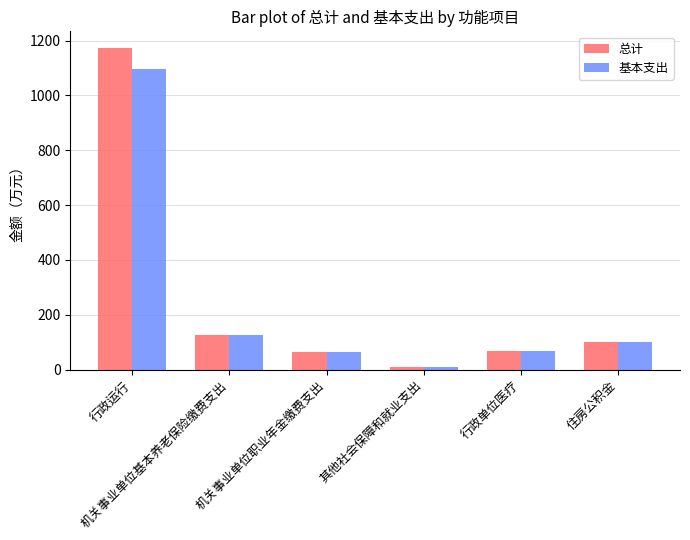

How many bars are there in total?

12